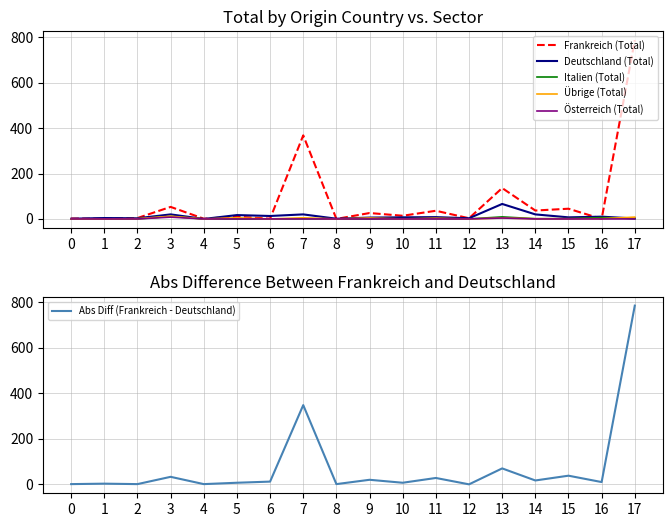

Where is the first local maximum for Österreich (Total)?

3